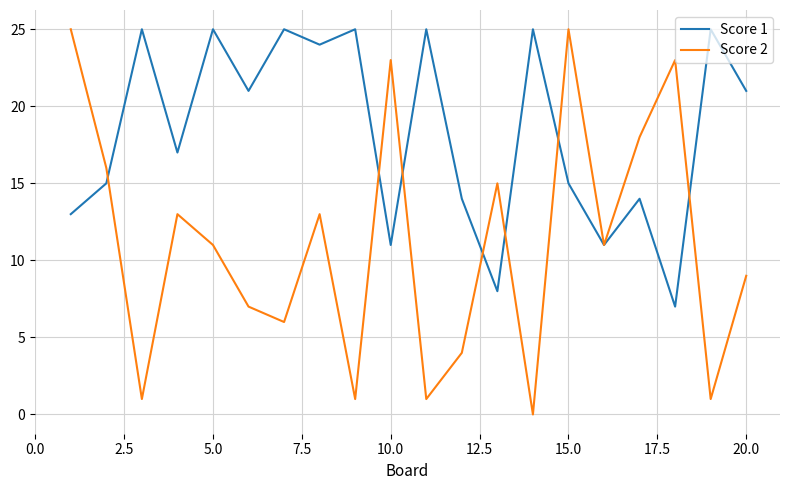

Which series has the widest spread of values?

Score 2